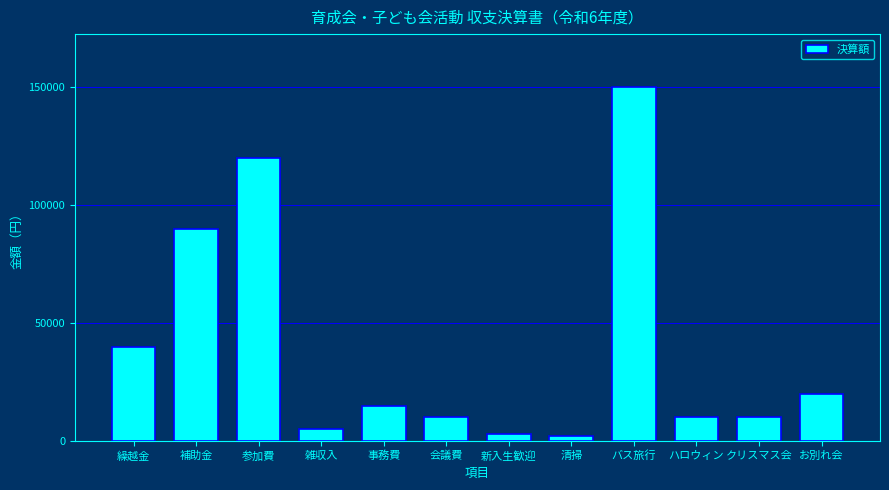

Reading right to left, transcribe all the data shown in this chart.

20000	10000	10000	150000	2000	3000	10000	15000	5000	120000	90000	40000